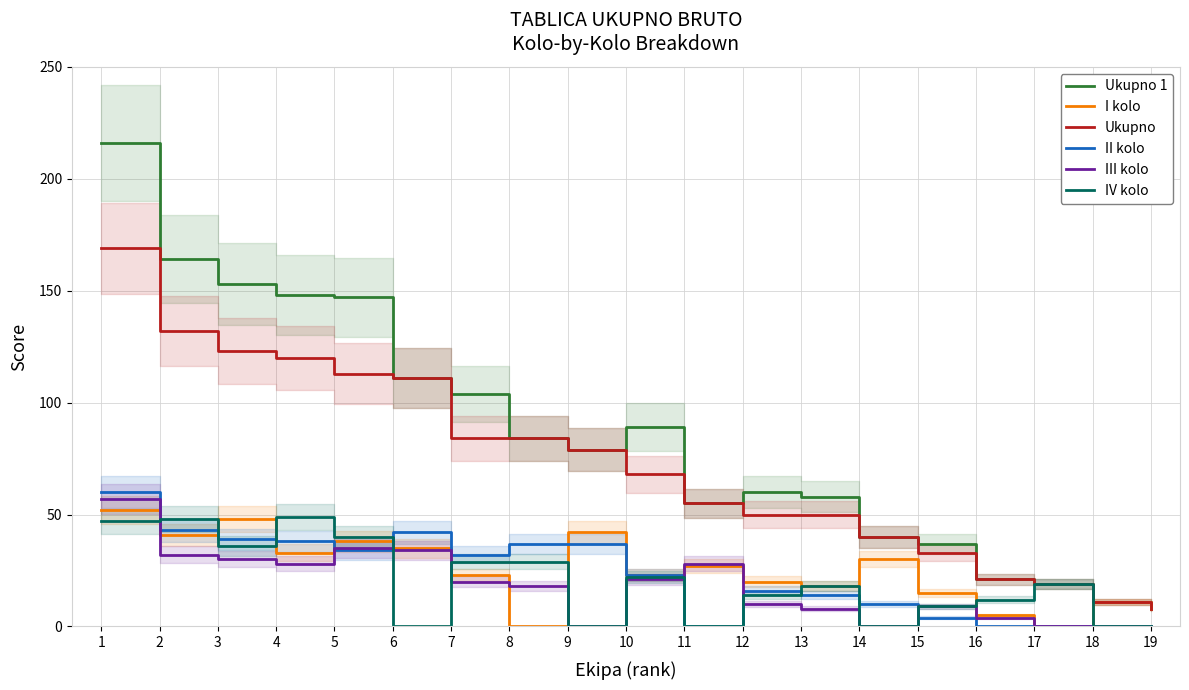

Rank the series at 1 from highest to lowest value.

Ukupno 1, Ukupno, II kolo, III kolo, I kolo, IV kolo